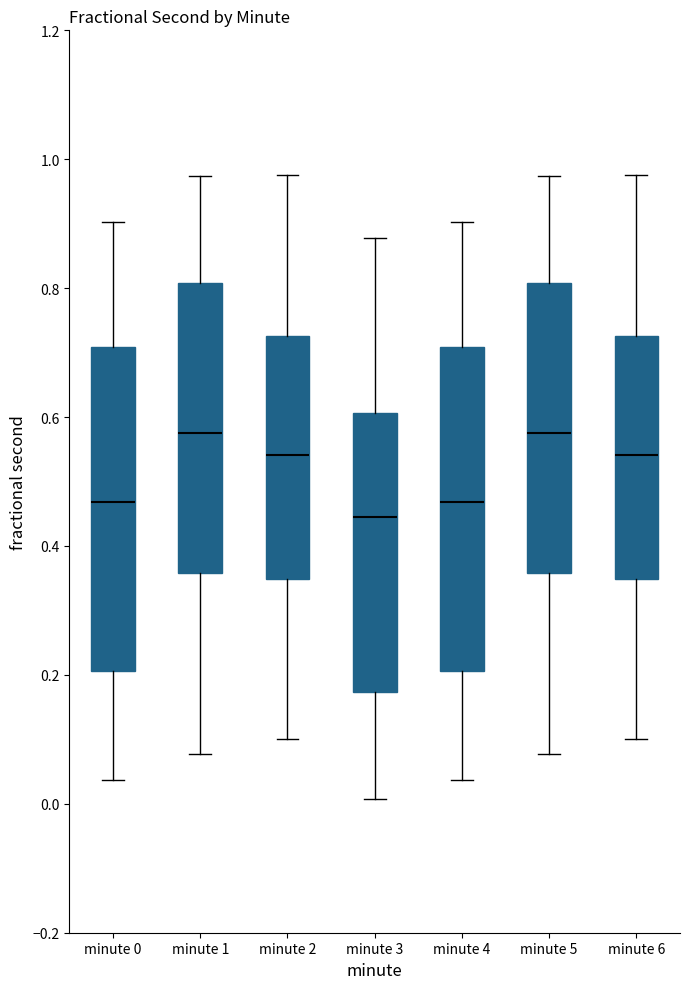

Reading left to right, transcribe this box plot: for each box, give where its median line is, the range the box spans, and where its two whiskers end, as read against the y-axis. The values are not printed on the chart, so give them approximately, as read against the axis.

minute 0: median 0.46, box 0.20 to 0.70, whiskers 0.04 to 0.90
minute 1: median 0.58, box 0.36 to 0.80, whiskers 0.08 to 0.98
minute 2: median 0.54, box 0.34 to 0.72, whiskers 0.10 to 0.98
minute 3: median 0.44, box 0.18 to 0.60, whiskers 0.00 to 0.88
minute 4: median 0.46, box 0.20 to 0.70, whiskers 0.04 to 0.90
minute 5: median 0.58, box 0.36 to 0.80, whiskers 0.08 to 0.98
minute 6: median 0.54, box 0.34 to 0.72, whiskers 0.10 to 0.98